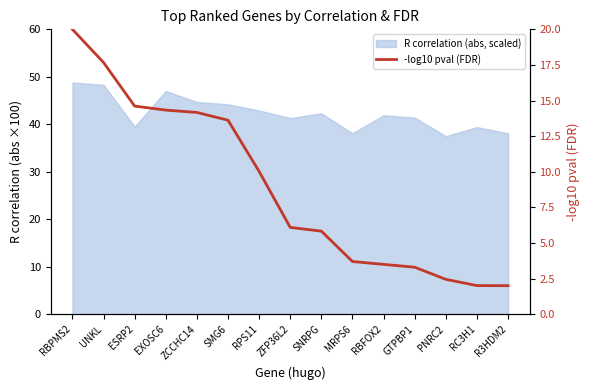

What is the difference between the second highest and second lowest values?

15.7